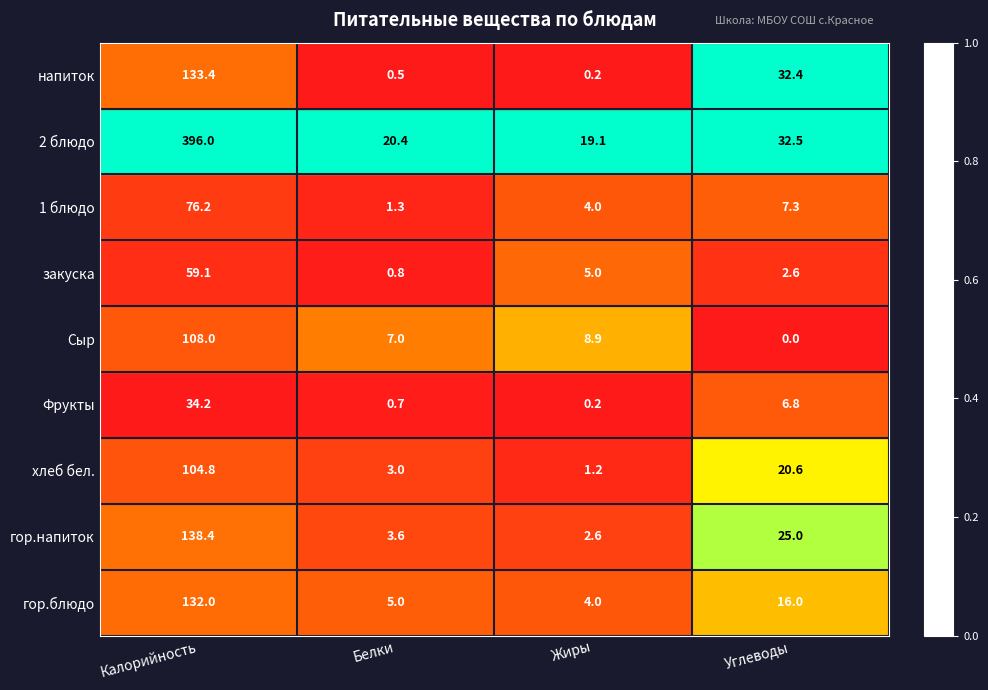

What is the lowest value of the гор.напиток series?

2.6